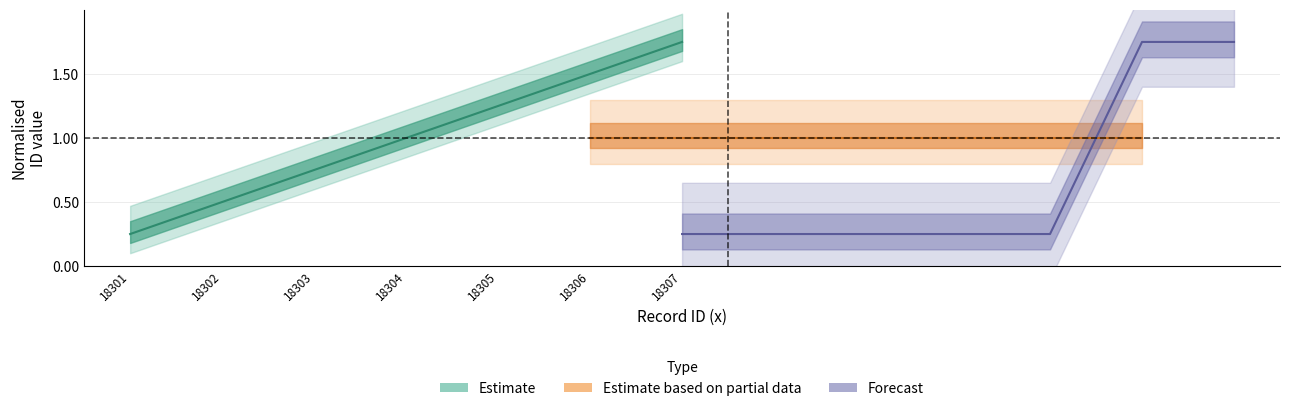

What value does the Forecast series have at 18306?

1.8